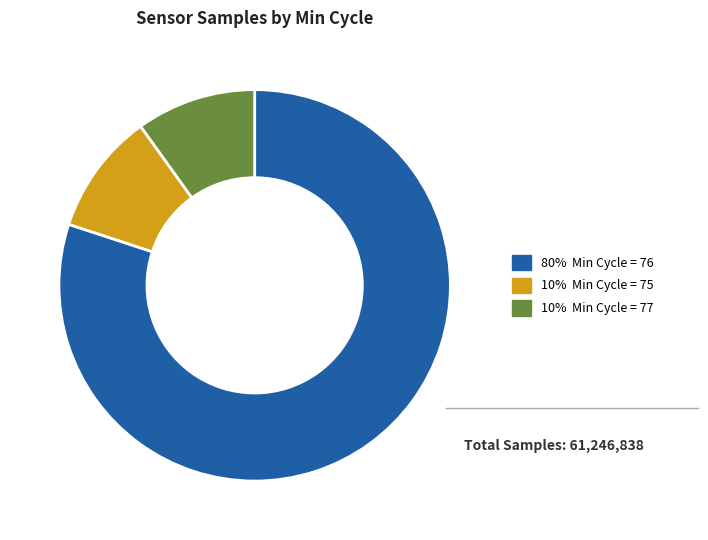

Is there any slice that represents more than half of the pie?

Yes